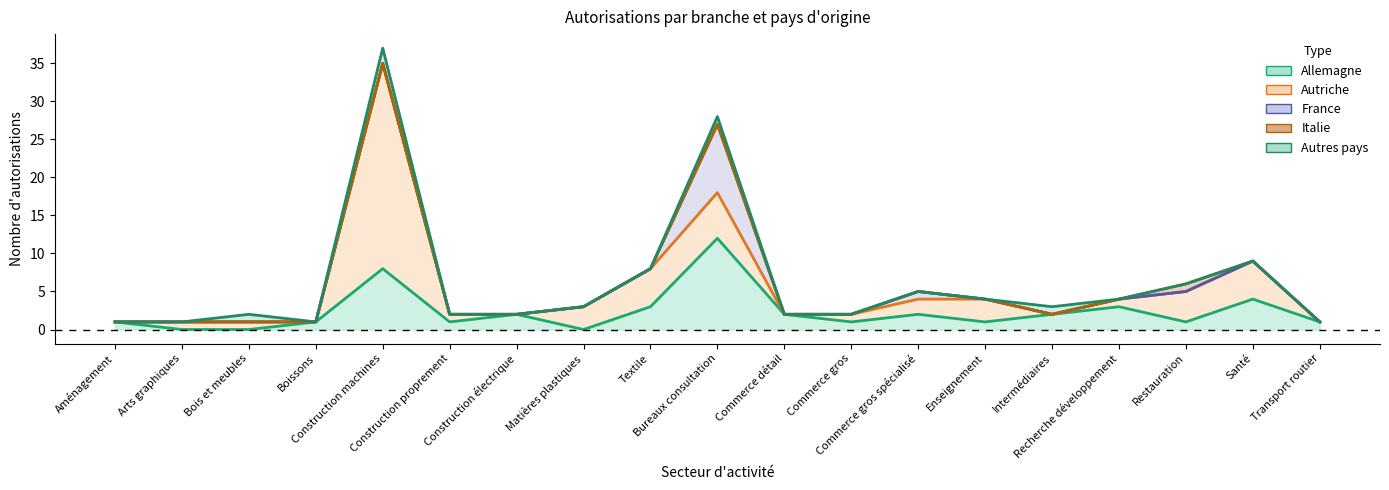

At which category does Autriche reach its first local valley?

Intermédiaires